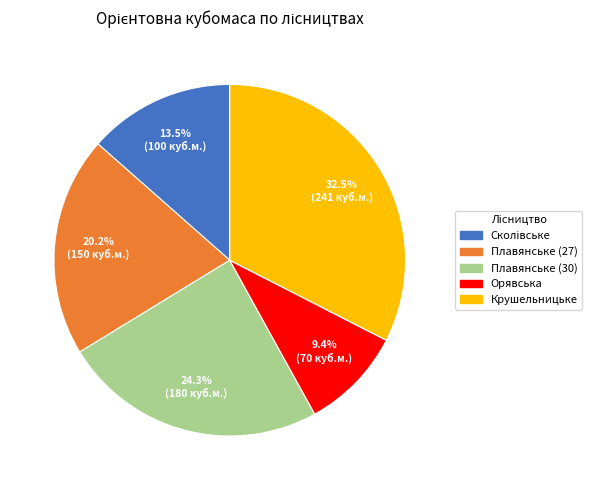

Does any single category account for the majority?

No